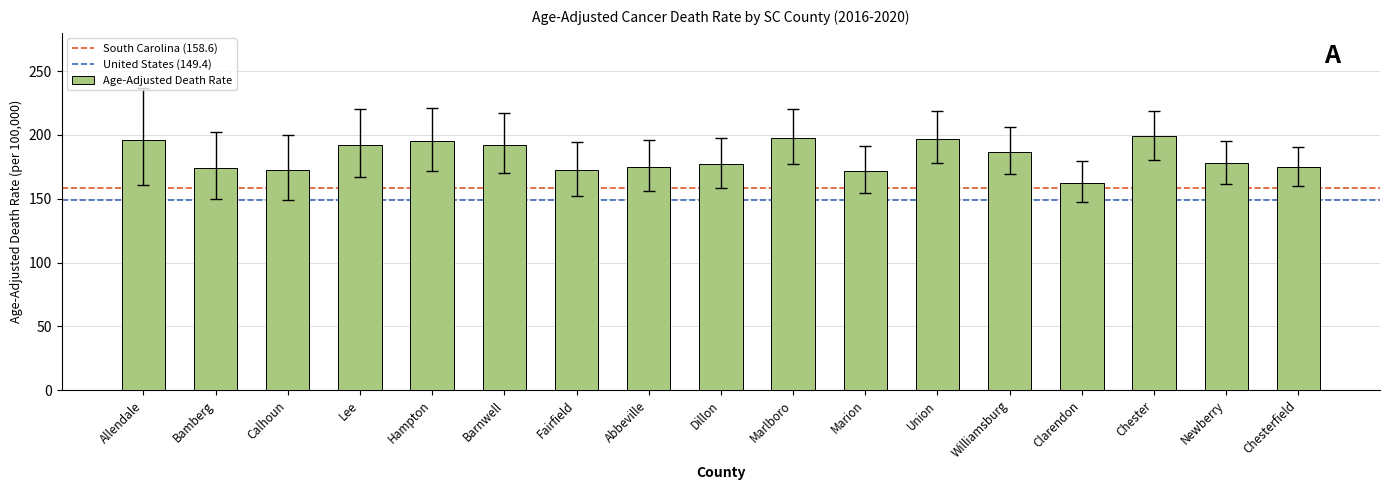

What is the difference between the values at Barnwell and Hampton?

2.8